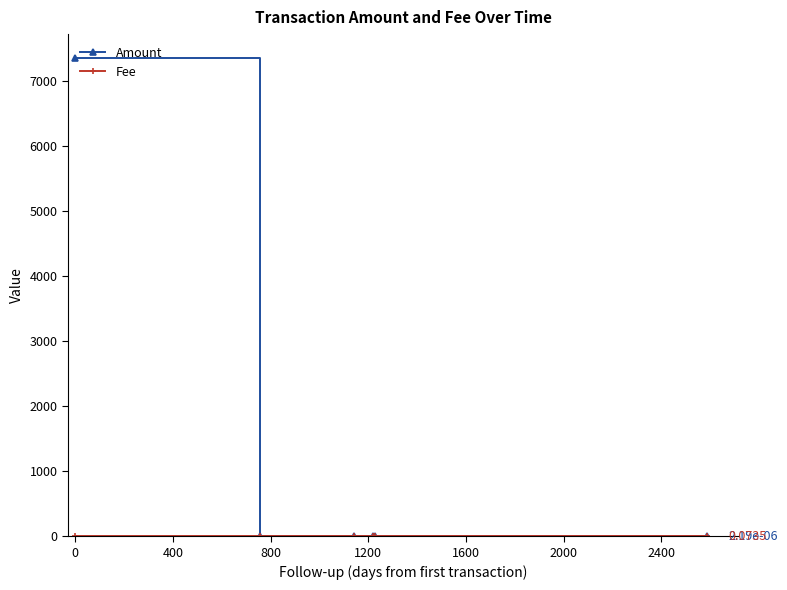

Which series has the largest range (max minus min)?

Amount